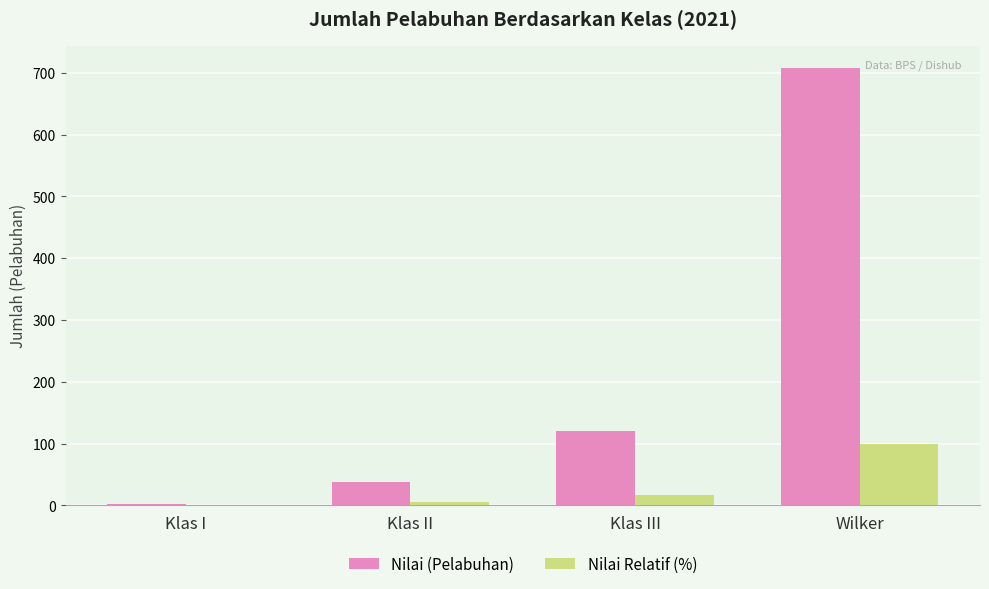

What is the sum of all Nilai (Pelabuhan) values?

870.0